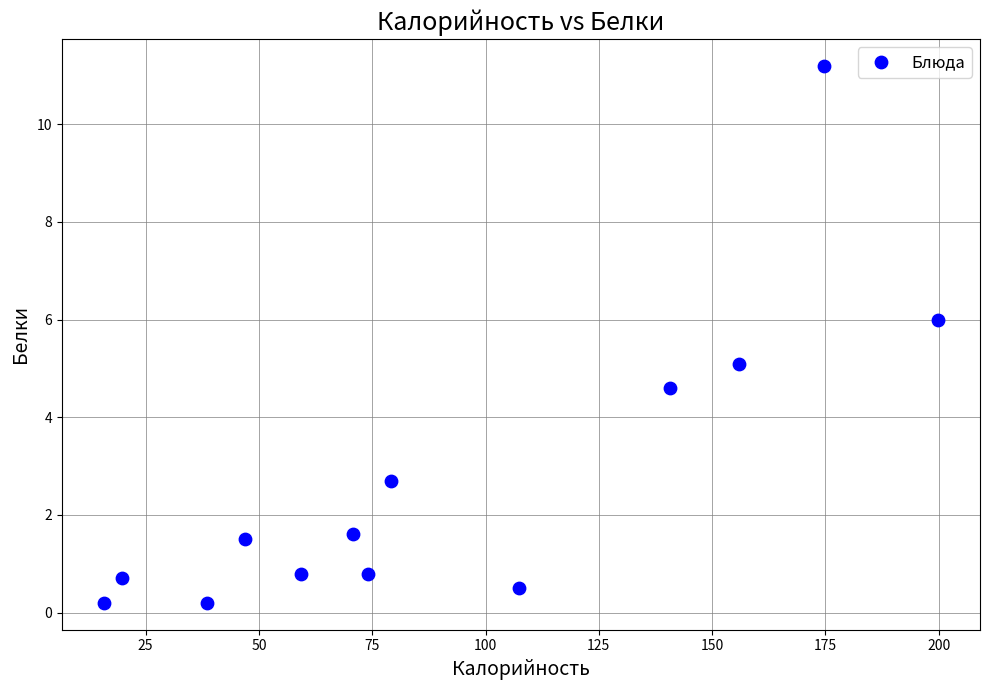

What is the range of Y values (max minus min)?

11.0